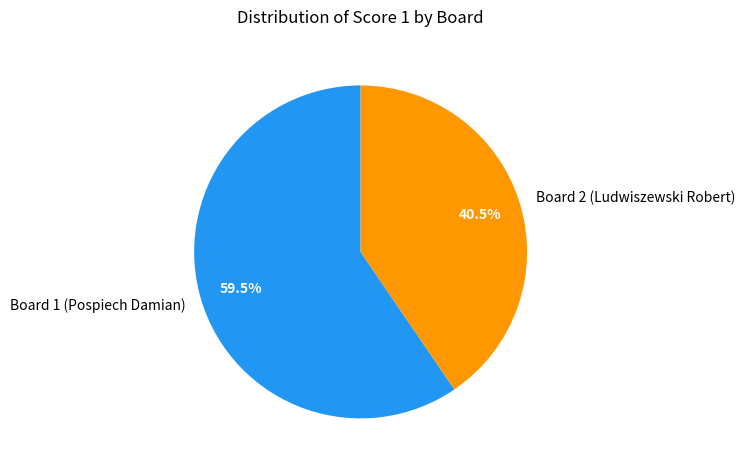

Rank the categories by value from highest to lowest.

Board 1 (Pospiech Damian), Board 2 (Ludwiszewski Robert)